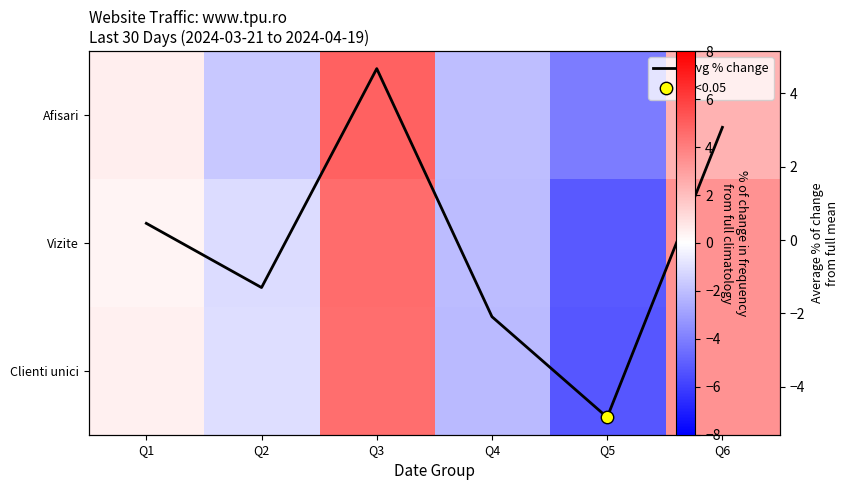

List the labels in order of Vizite value, largest first.

Q3, Q6, Q1, Q2, Q4, Q5